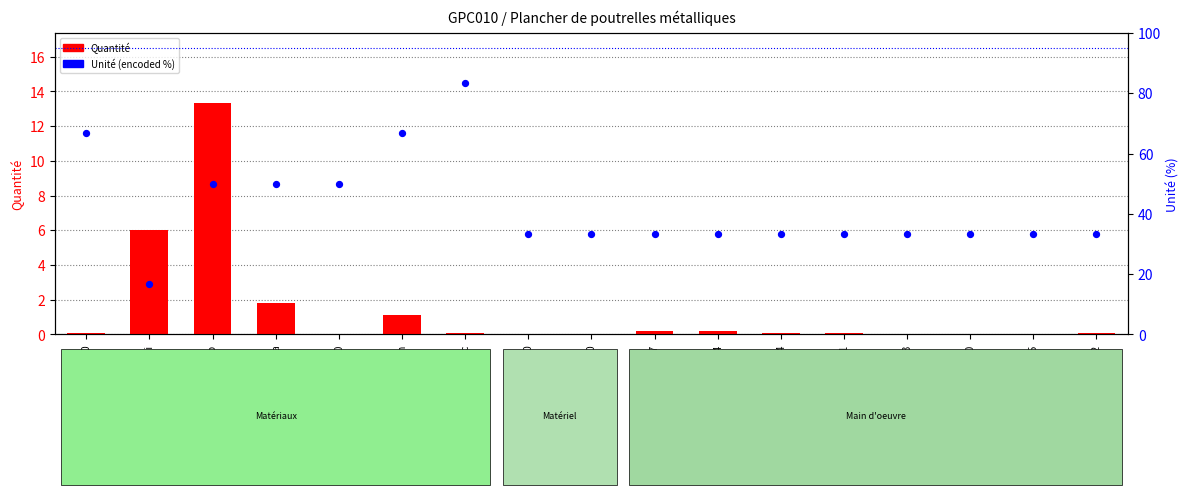

What is the total value across all series at mq08sol020?

33.3